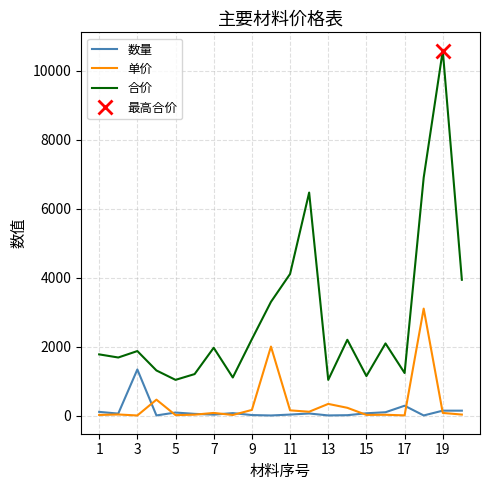

True or false: 数量 and 合价 intersect in this chart.

False